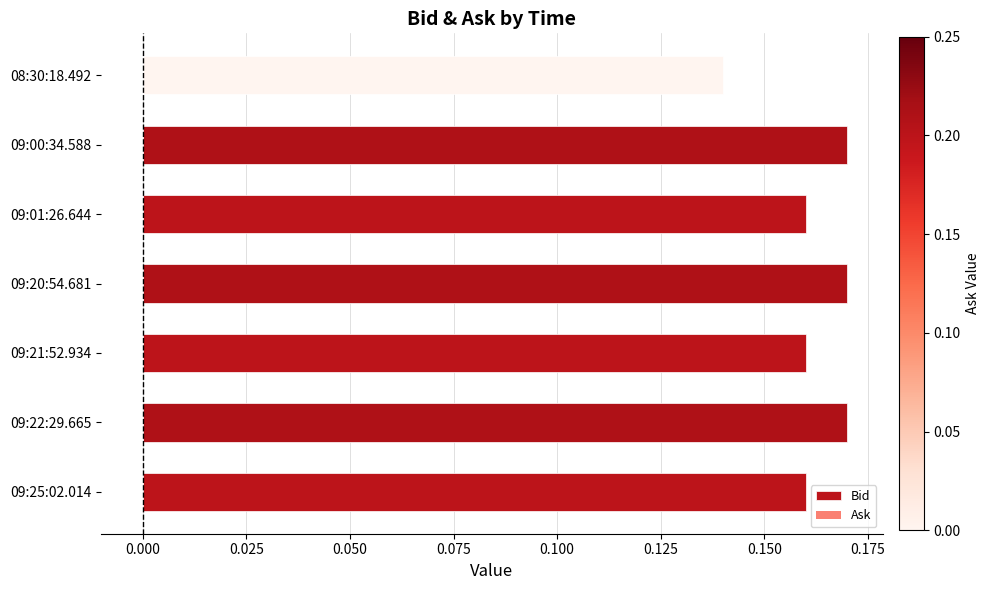

The chart shows a value of 0.3 at 09:21:52.934. True or false?

False